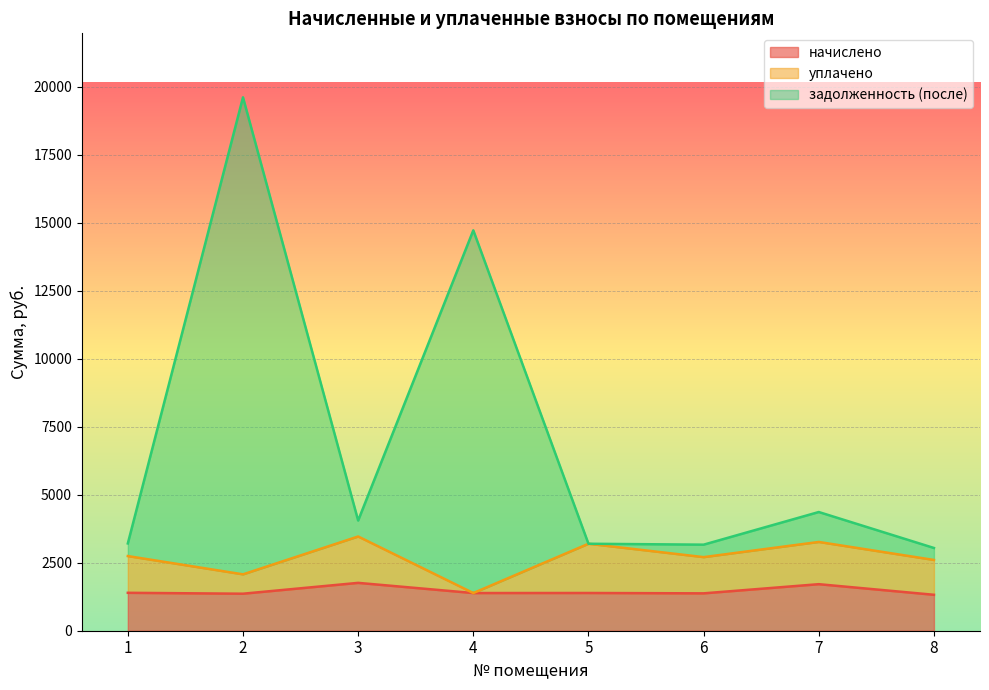

What is the smallest value displayed?

1321.2